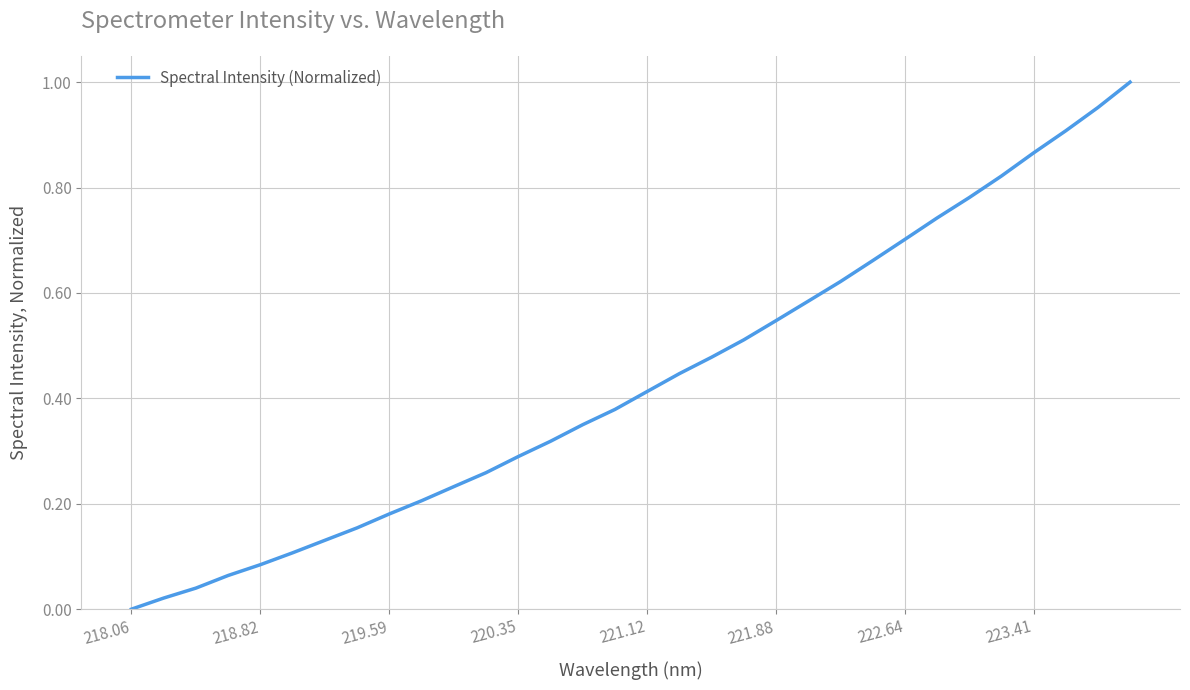

Is this an area chart (filled region under the line)?

No